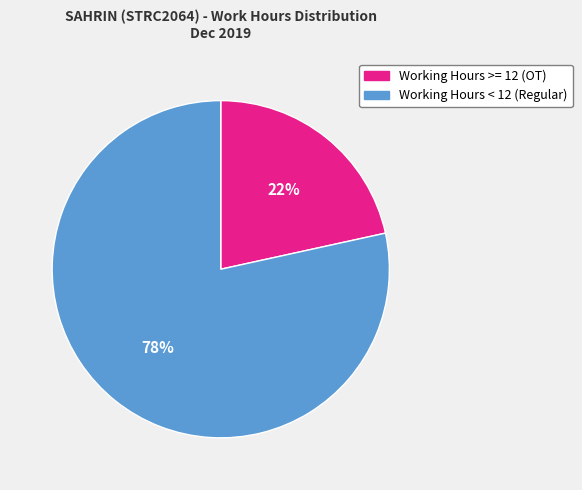

To the nearest percent, what is the average slice percentage?

50%